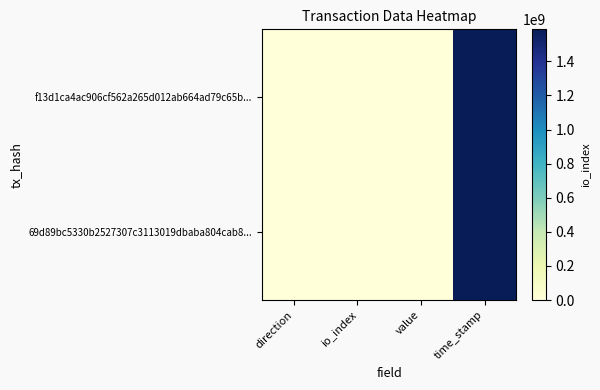

What is the smallest value displayed?

-1.0